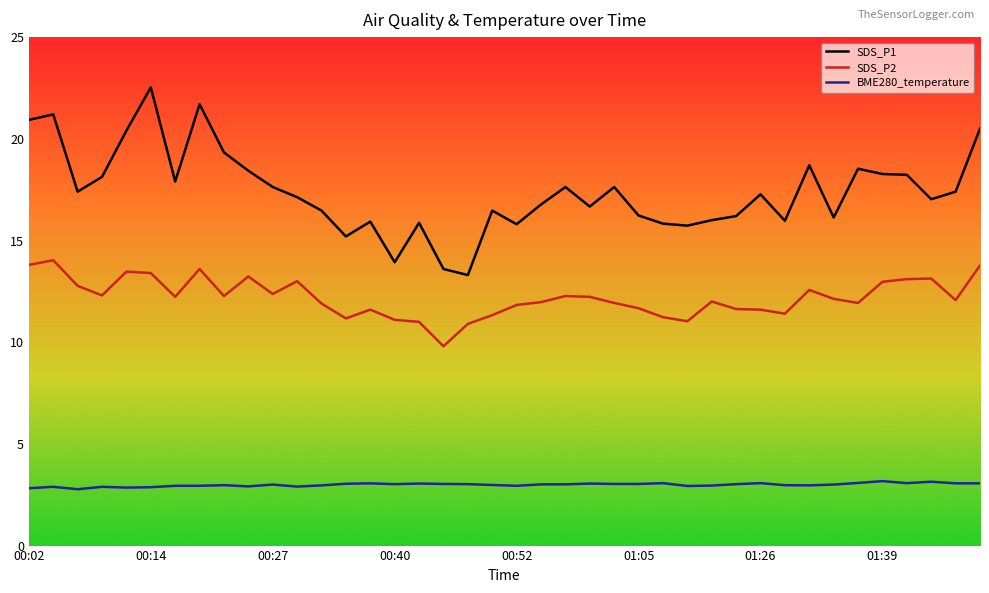

List the series in order of their overall mean, highest first.

SDS_P1, SDS_P2, BME280_temperature